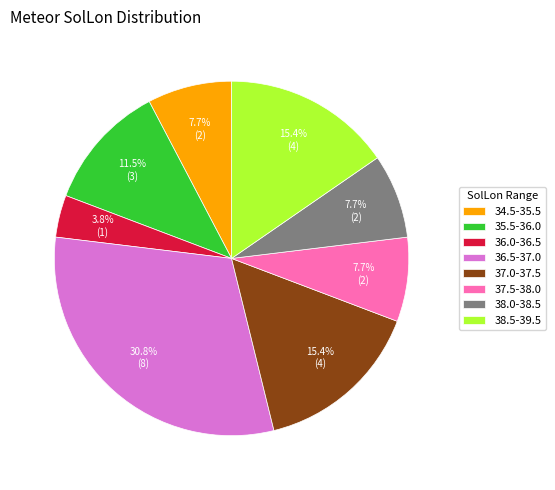

What is the smallest slice in the pie chart?

36.0-36.5